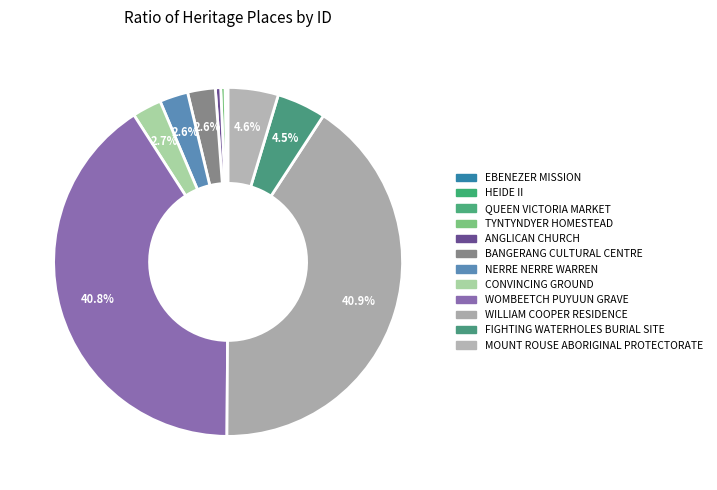

To the nearest percent, what portion does CONVINCING GROUND represent?

3%